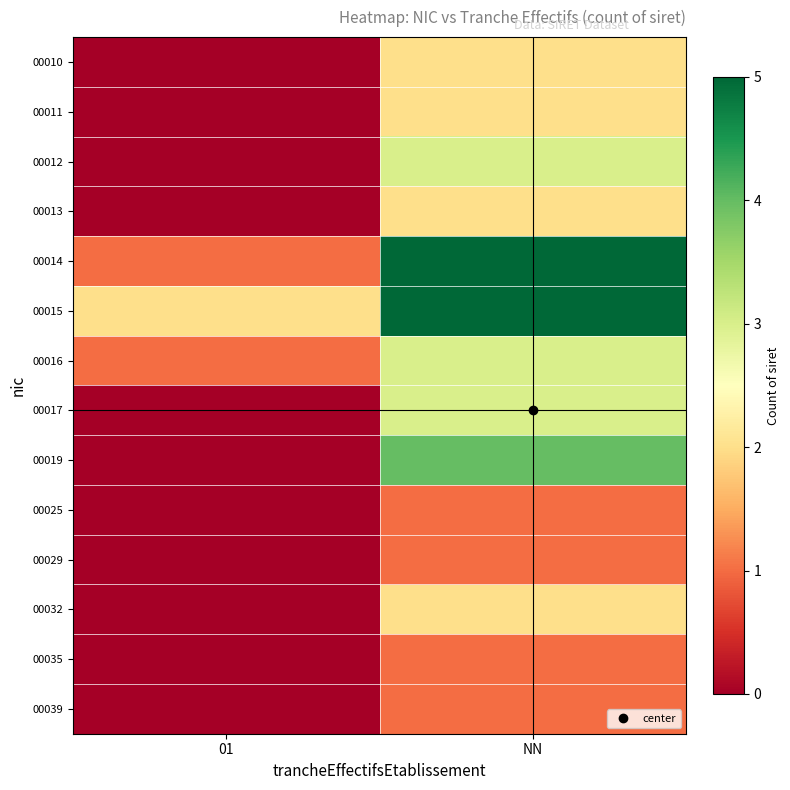

Reading left to right, extract all data points from this chart.

00010: 01=0	NN=2
00011: 01=0	NN=2
00012: 01=0	NN=3
00013: 01=0	NN=2
00014: 01=1	NN=5
00015: 01=2	NN=5
00016: 01=1	NN=3
00017: 01=0	NN=3
00019: 01=0	NN=4
00025: 01=0	NN=1
00029: 01=0	NN=1
00032: 01=0	NN=2
00035: 01=0	NN=1
00039: 01=0	NN=1